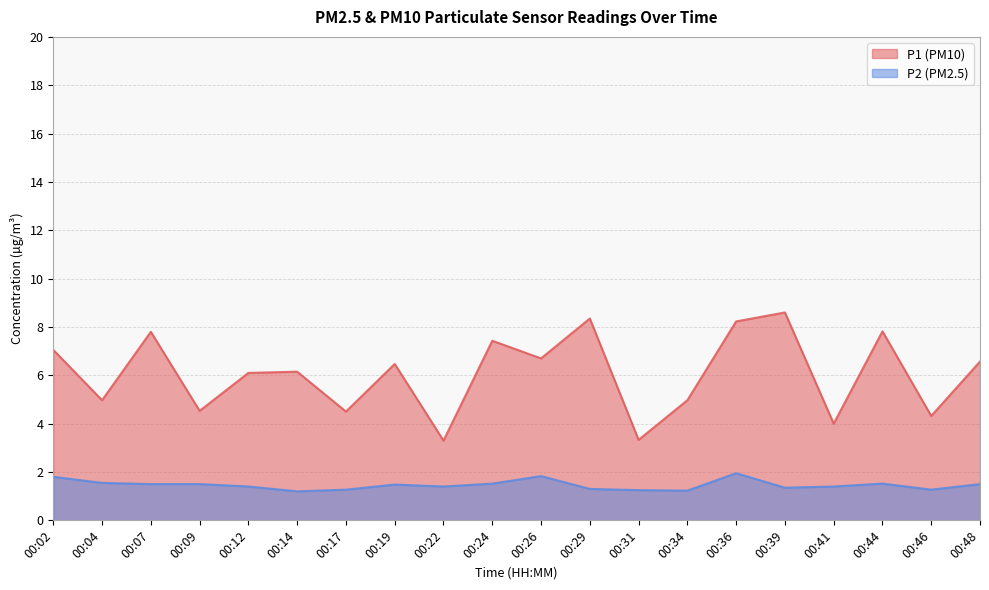

At which label does P2 reach its minimum?

00:14